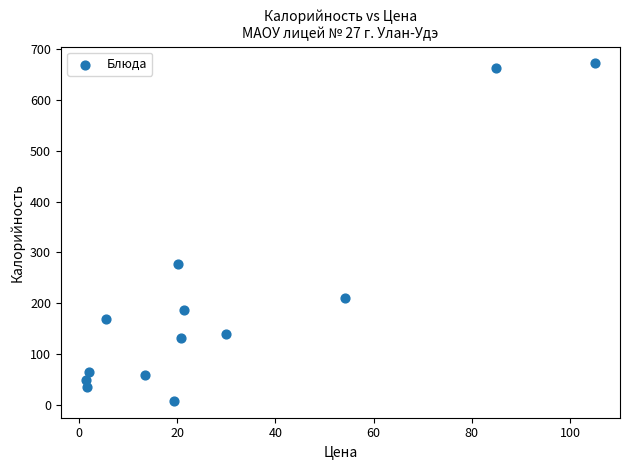

What Y value in the scatter plot is closest to 339?

276.6